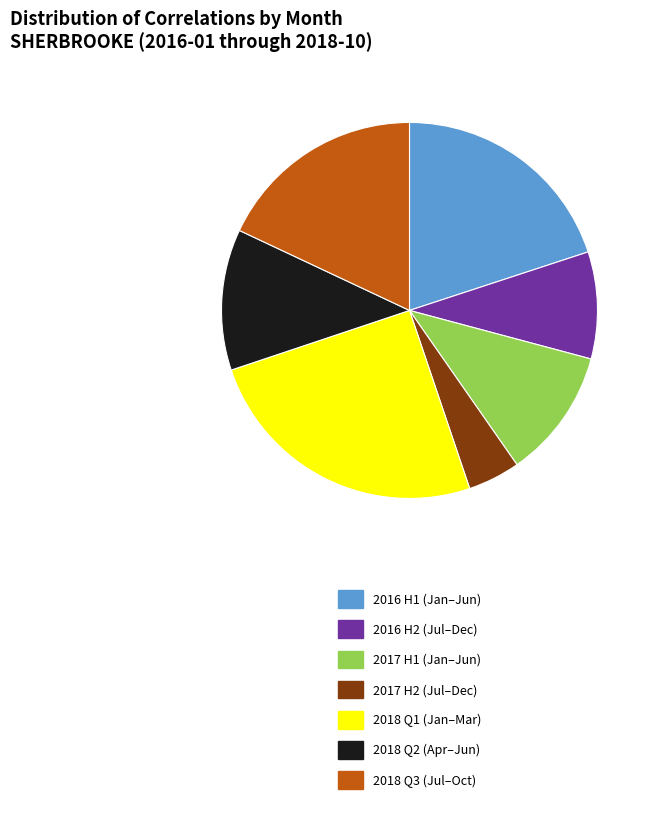

Is there a majority slice in this chart?

No